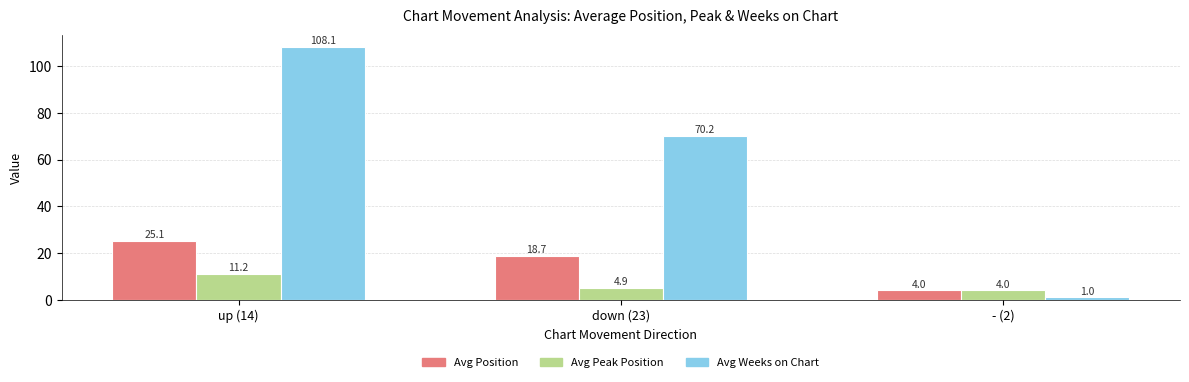

List the series in order of their peak value, highest first.

Avg Weeks on Chart, Avg Position, Avg Peak Position